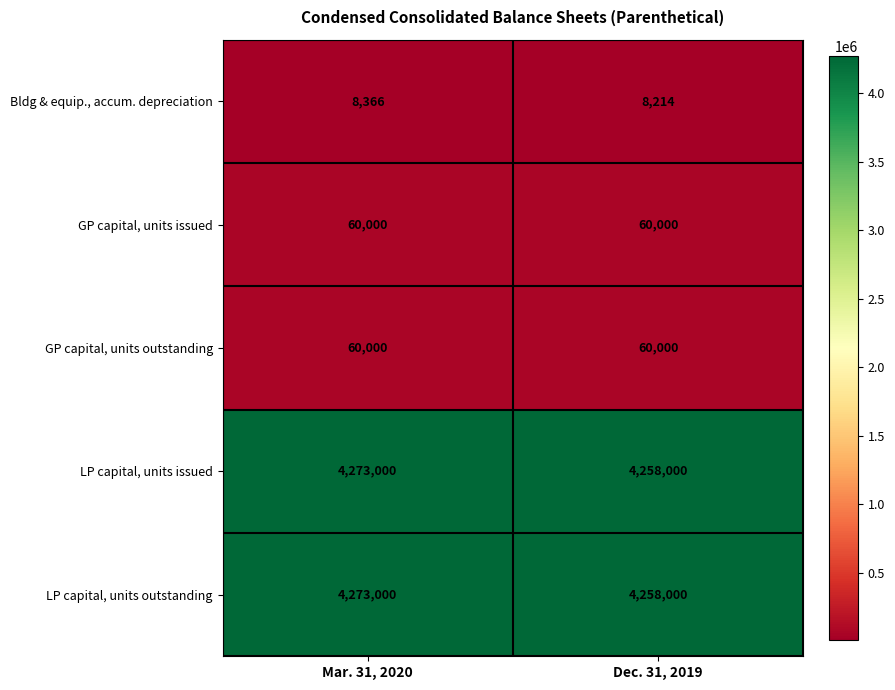

At how many categories does at least one series exceed 1375195?

2